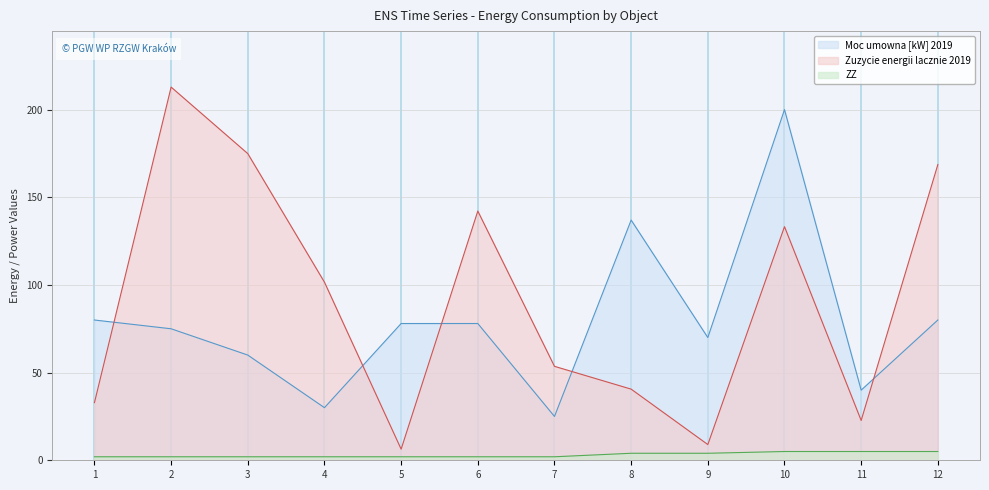

True or false: ZZ has a value of 7.5 at 11.

False